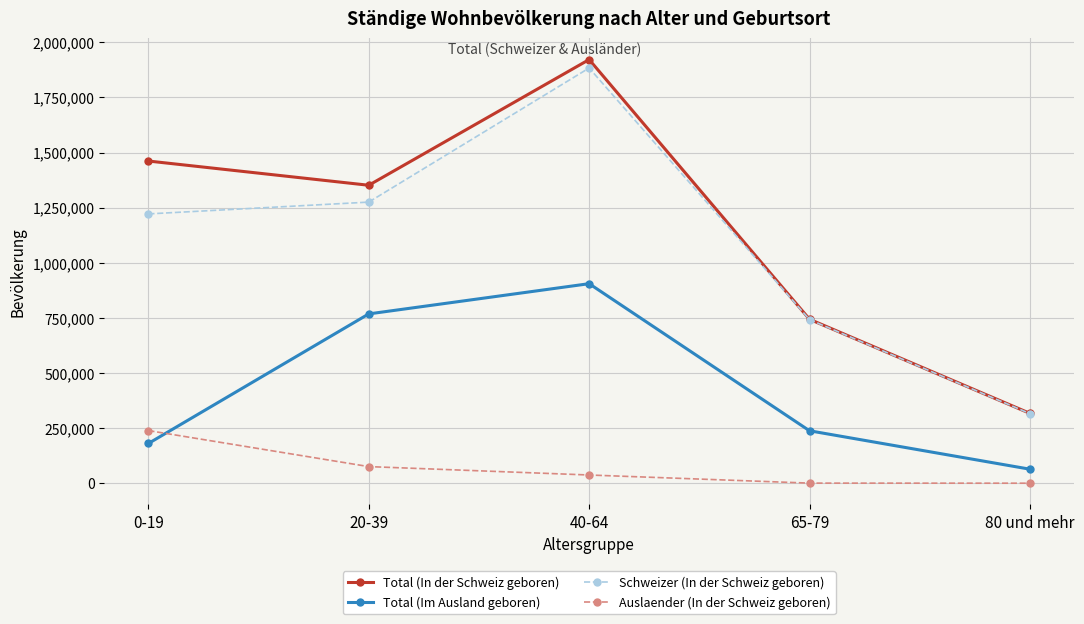

How many distinct data groups are displayed?

4